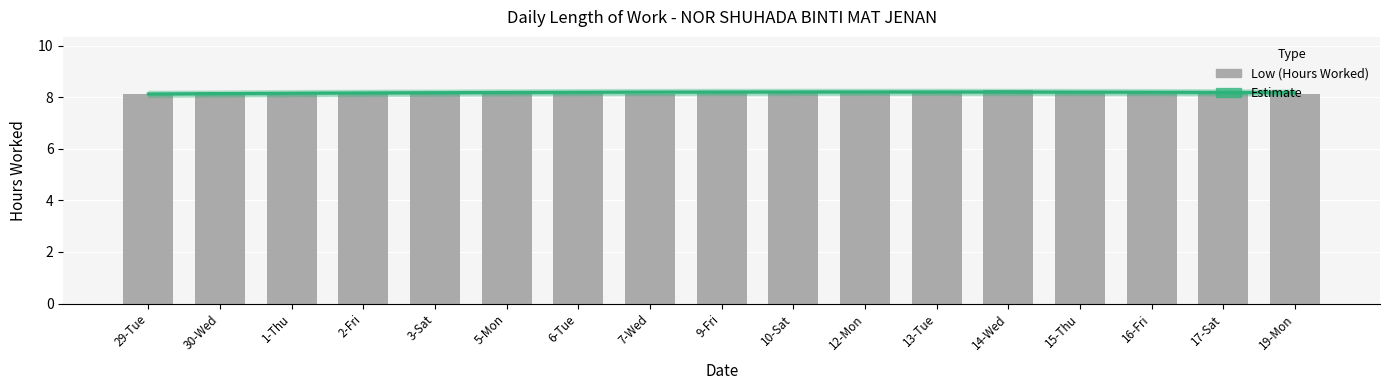

At which label is the value closest to 8?

7-Wed